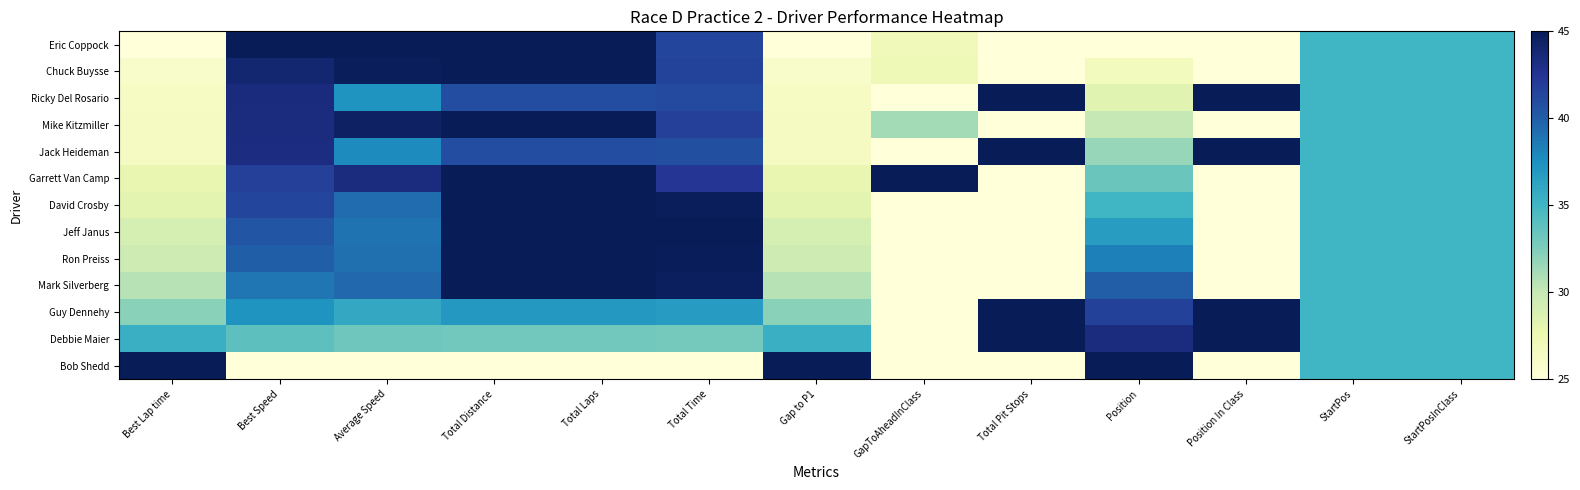

What is the total value across all series at Total Time?

523.1